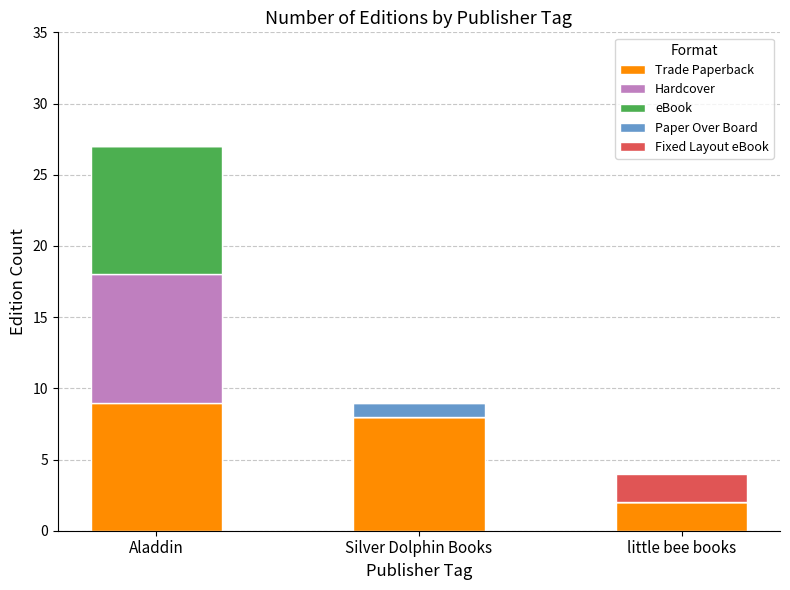

True or false: Trade Paperback has a value of 15 at Aladdin.

False